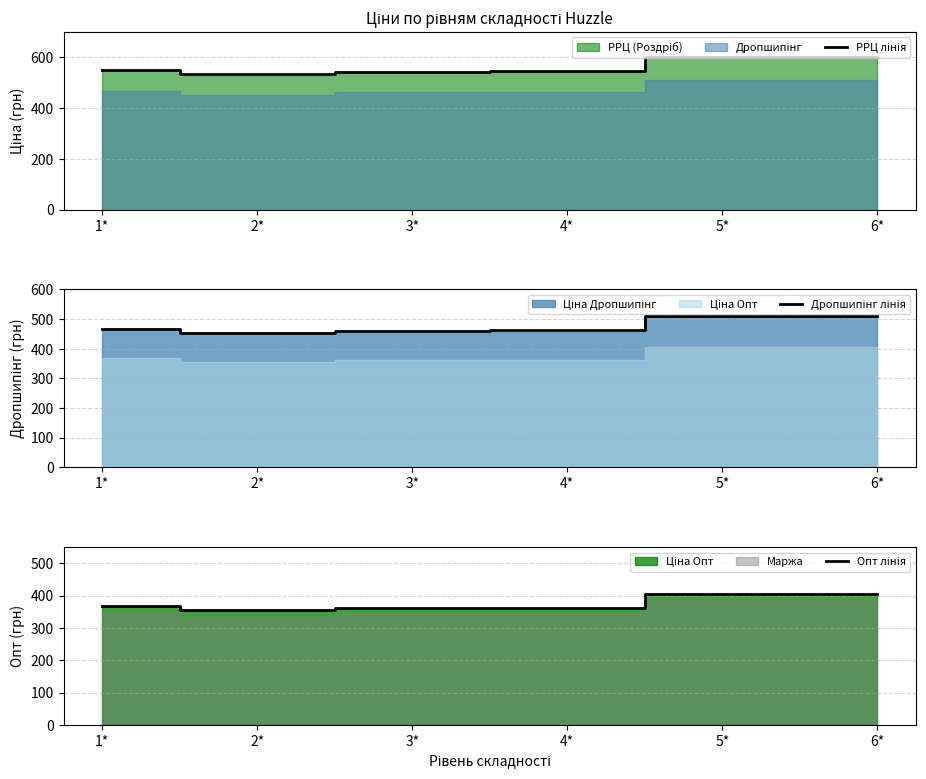

True or false: Опт лінія and РРЦ лінія cross at least once.

False